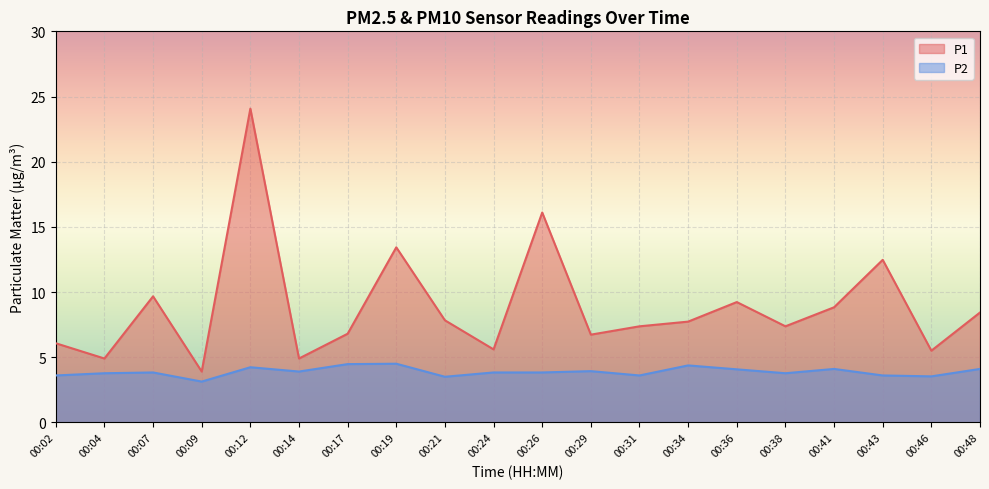

List the labels in order of P1 value, largest first.

00:12, 00:26, 00:19, 00:43, 00:07, 00:36, 00:41, 00:48, 00:21, 00:34, 00:31, 00:38, 00:17, 00:29, 00:02, 00:24, 00:46, 00:04, 00:14, 00:09